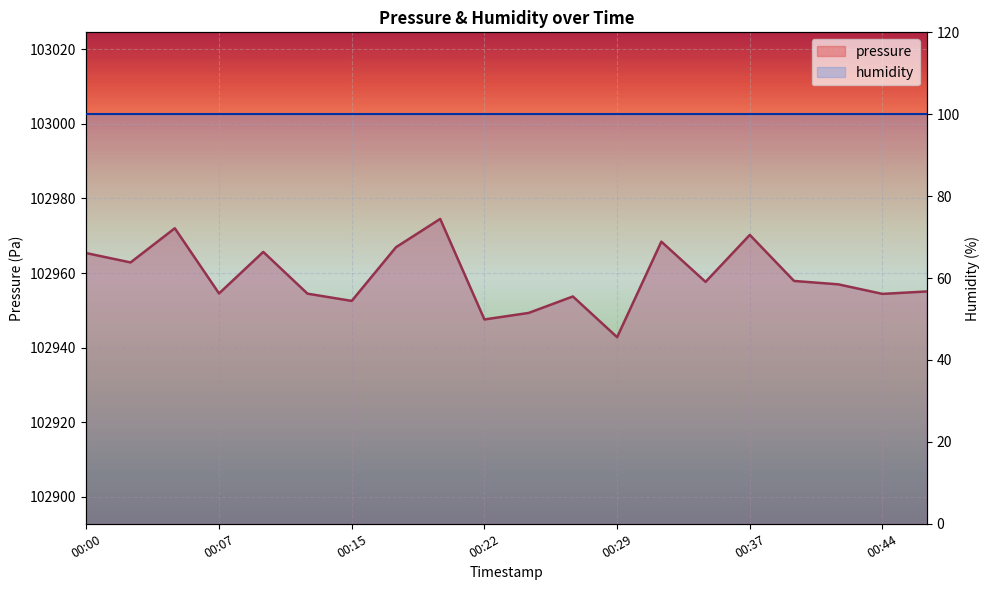

Count the number of categories in the chart.

20